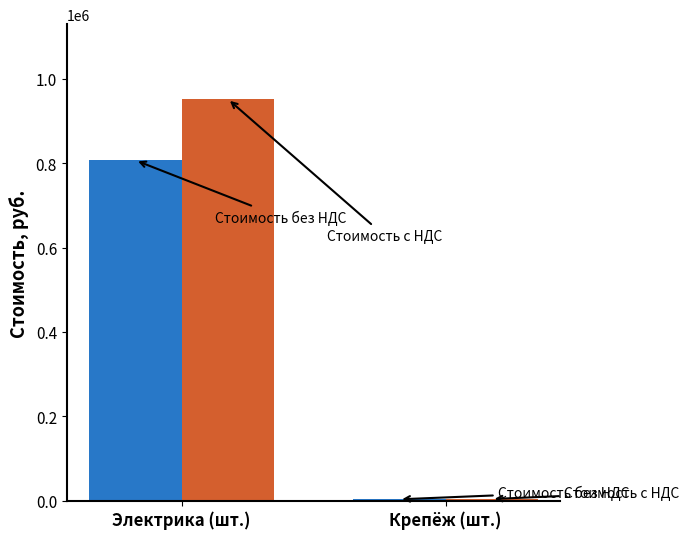

At which category is the sum across all series the highest?

Электрика (шт.)